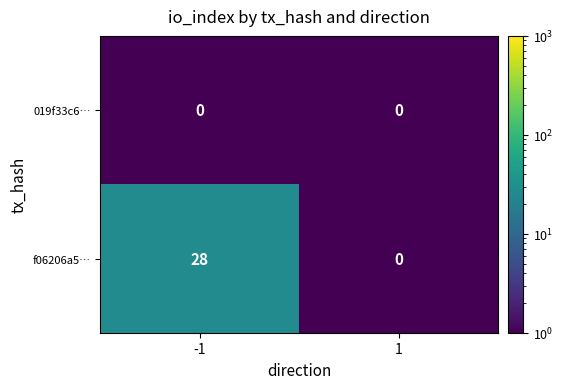

The value of f06206a5… at -1 is 16. True or false?

False